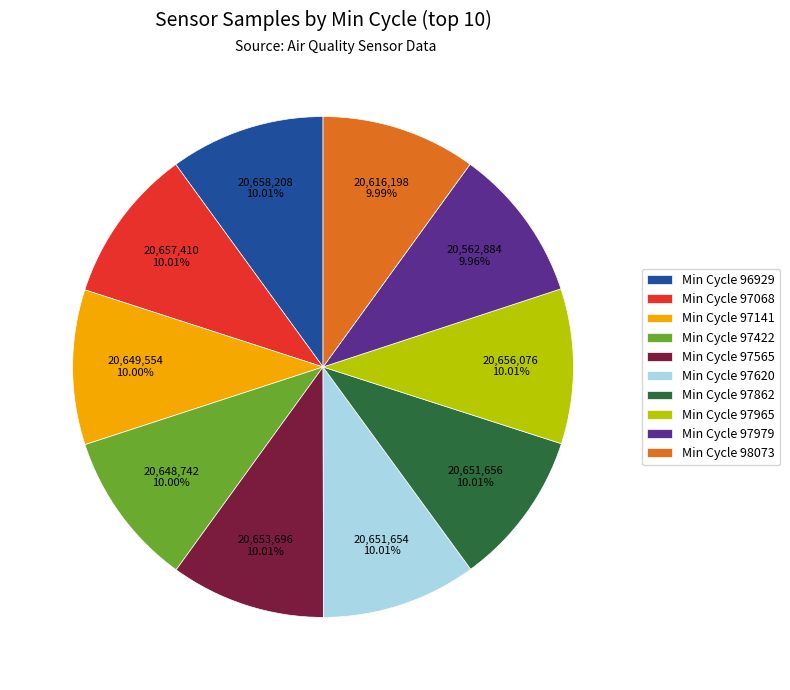

Does any single category account for the majority?

No